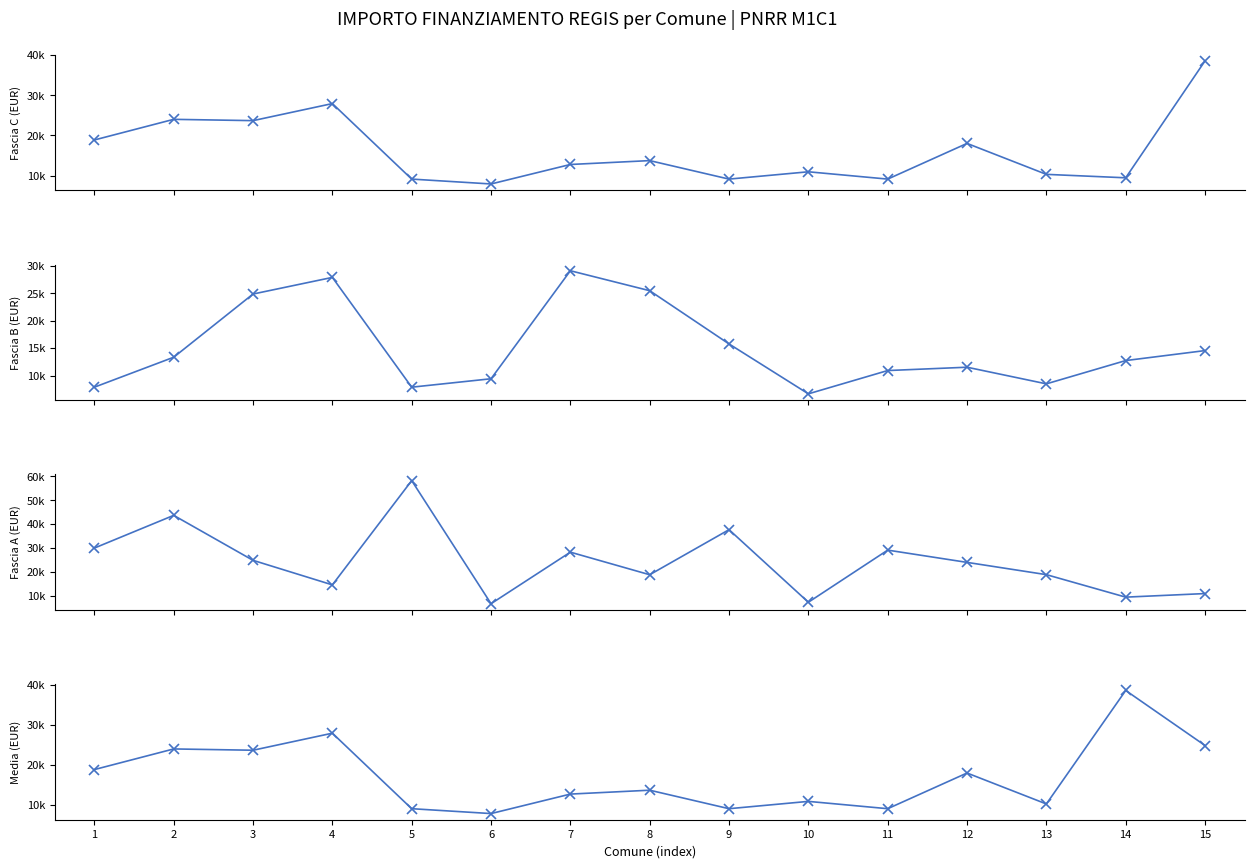

Where does the Fascia A series first go above 23996?

1